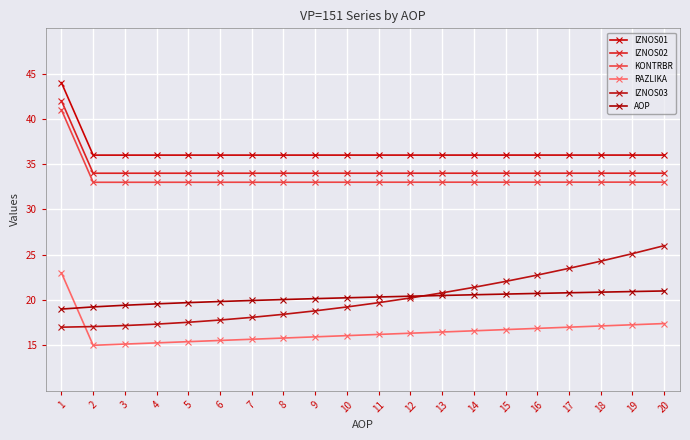

What is the smallest value displayed?

15.0